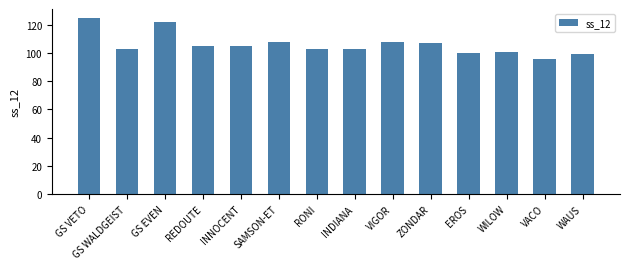

How many bars are there in total?

14